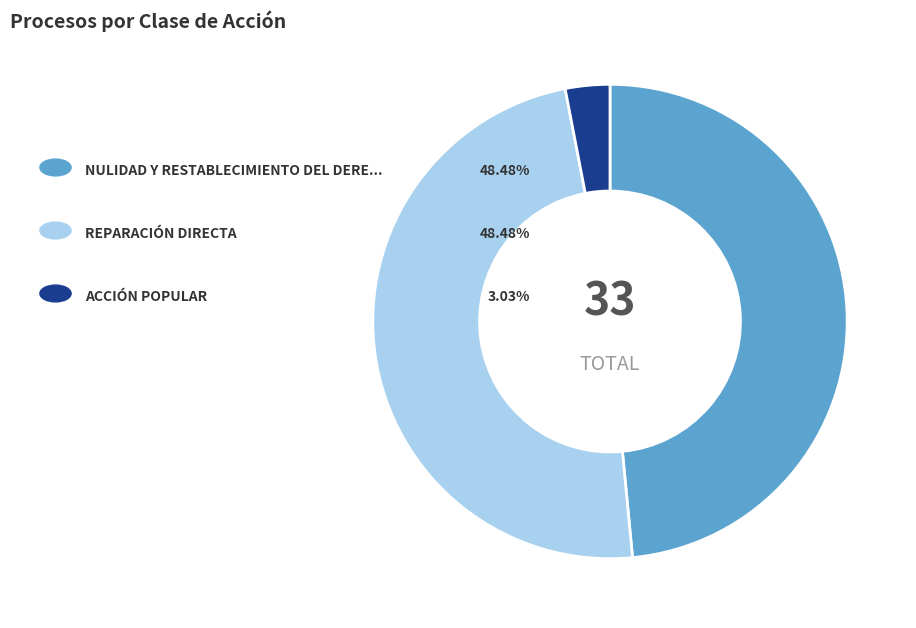

Is there any slice that represents more than half of the pie?

No